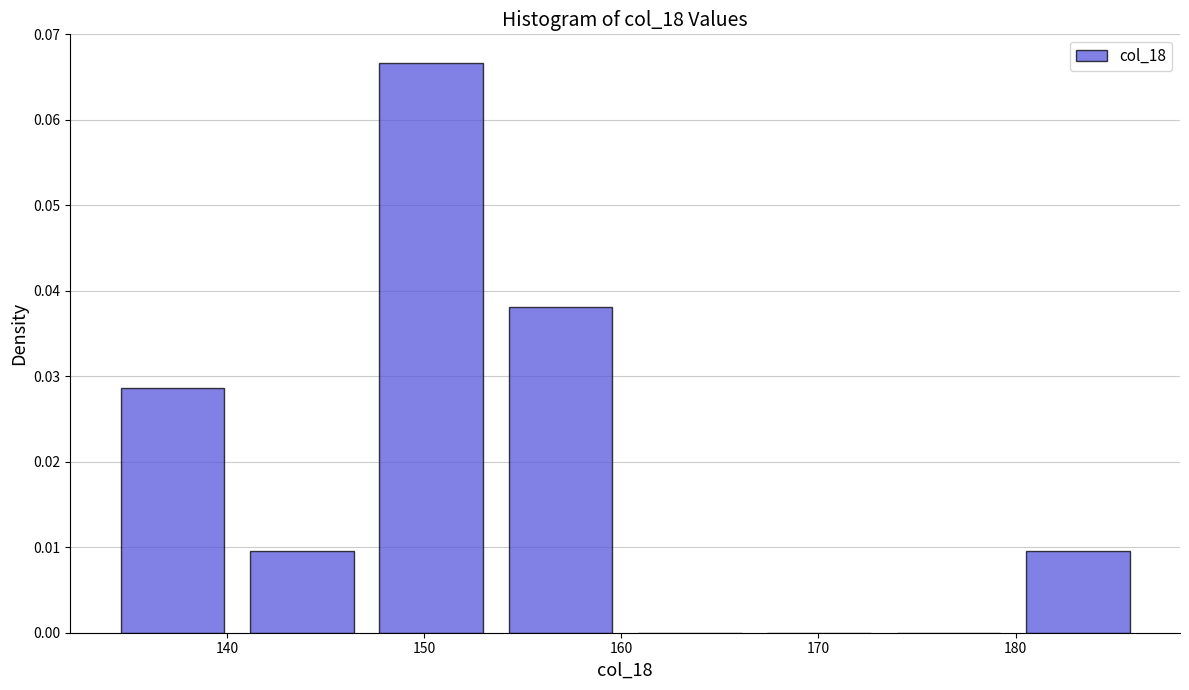

Reading left to right, list every bar in this chart as the range it spans on the x-axis followed by its height. Neither the bar edges nor the heights are printed on the chart, so give them approximately, as read against the axes.

135 to 141: 0.029
141 to 148: 0.010
148 to 154: 0.067
154 to 161: 0.038
161 to 167: 0
167 to 174: 0
174 to 181: 0
181 to 187: 0.010